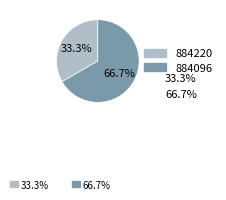

What is the smallest slice in the pie chart?

884220